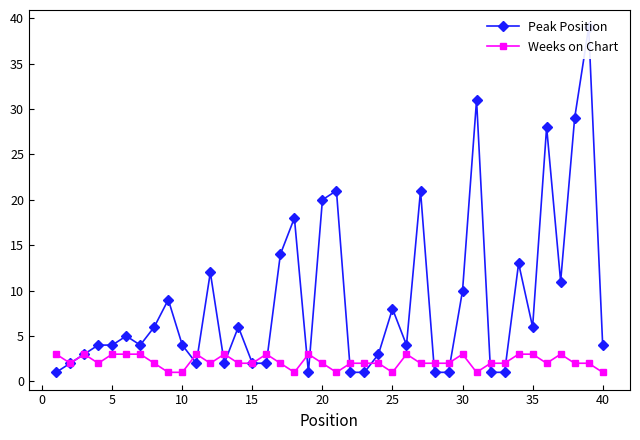

List the series in order of their overall mean, lowest first.

Weeks on Chart, Peak Position